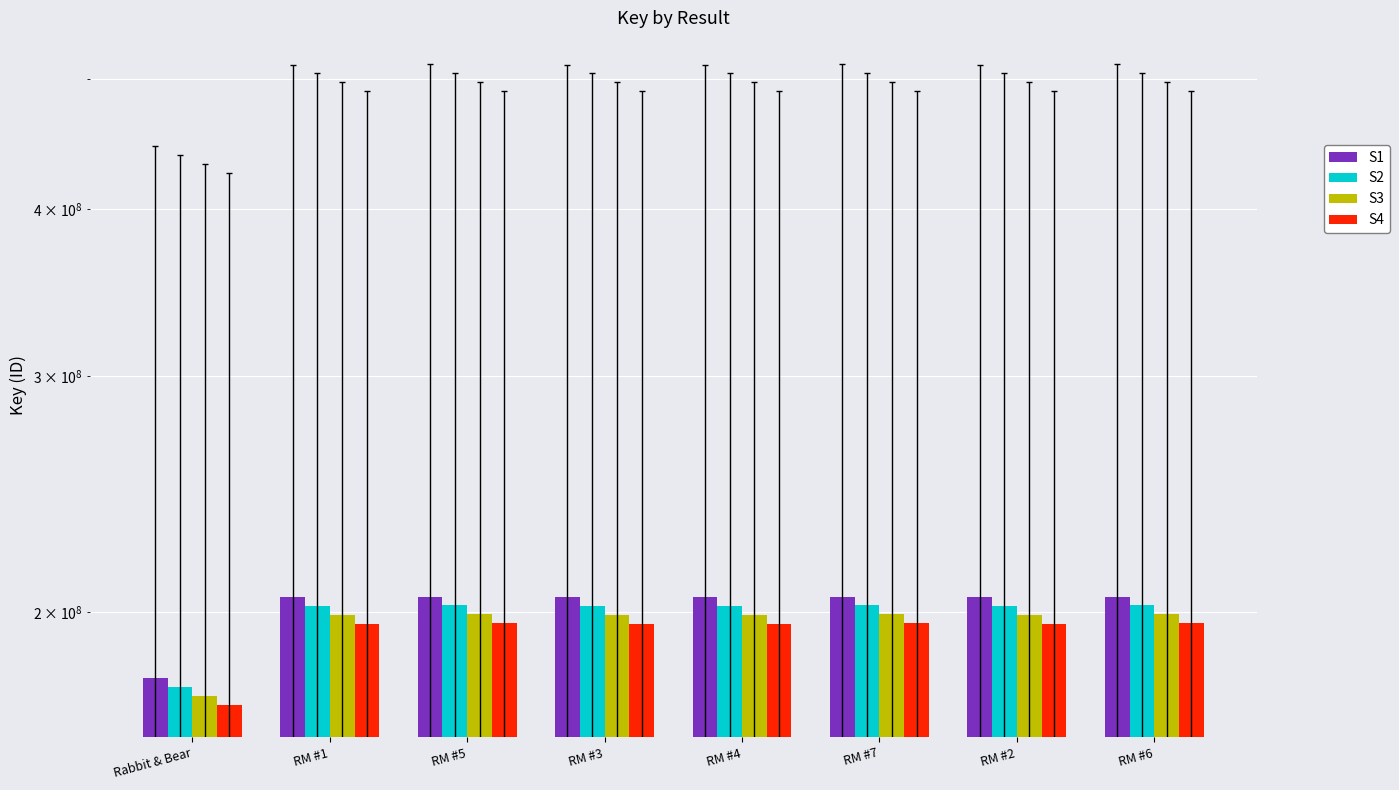

Reading left to right, list all the values displayed in this chart.

S1: Rabbit & Bear=178351102.0	RM #1=205184878.0	RM #5=205269600.0	RM #3=205184988.0	RM #4=205185032.0	RM #7=205269682.0	RM #2=205184930.0	RM #6=205269641.0
S2: Rabbit & Bear=175675835.5	RM #1=202107104.8	RM #5=202190556.0	RM #3=202107213.2	RM #4=202107256.5	RM #7=202190636.8	RM #2=202107156.1	RM #6=202190596.4
S3: Rabbit & Bear=173000568.9	RM #1=199029331.7	RM #5=199111512.0	RM #3=199029438.4	RM #4=199029481.0	RM #7=199111591.5	RM #2=199029382.1	RM #6=199111551.8
S4: Rabbit & Bear=170325302.4	RM #1=195951558.5	RM #5=196032468.0	RM #3=195951663.5	RM #4=195951705.6	RM #7=196032546.3	RM #2=195951608.2	RM #6=196032507.2